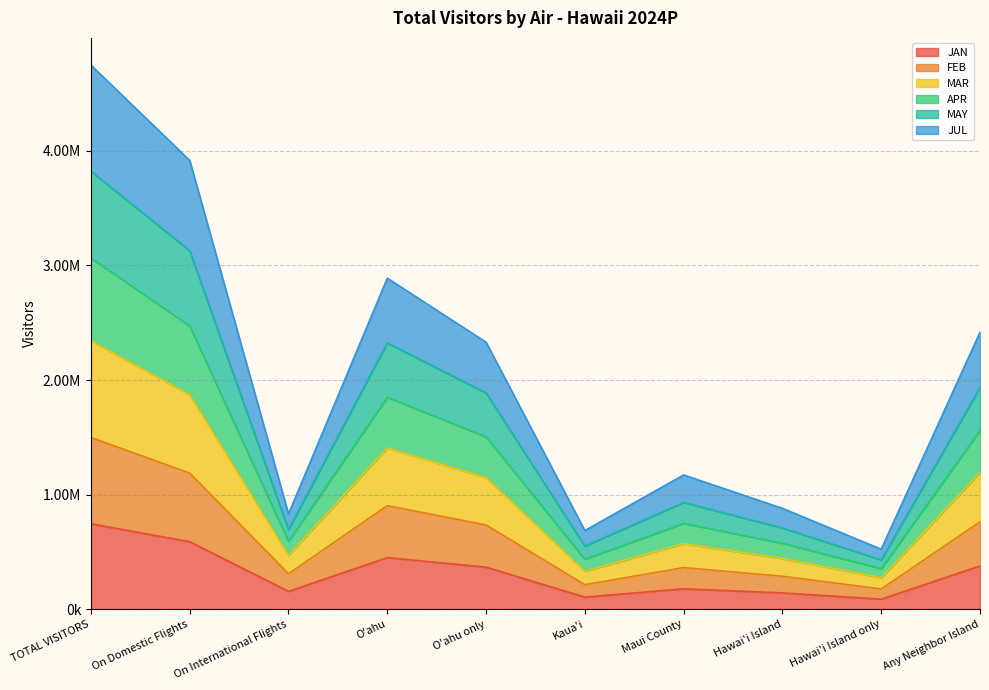

The APR series shows 719162.3 at Hawai'i Island only. True or false?

False